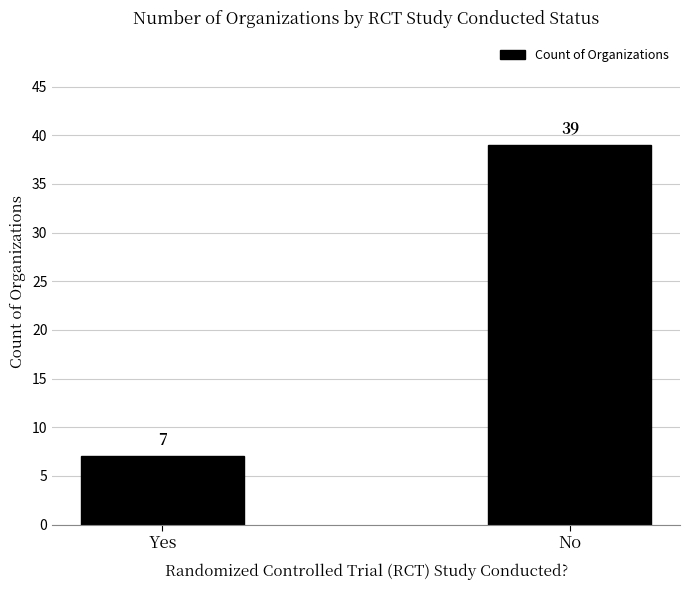

What is the minimum value shown in the chart?

7